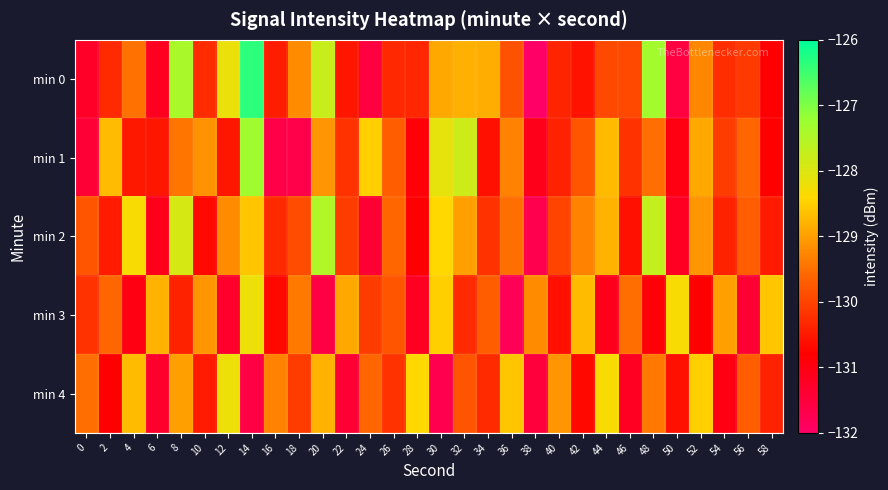

Which series has the largest range (max minus min)?

min 0